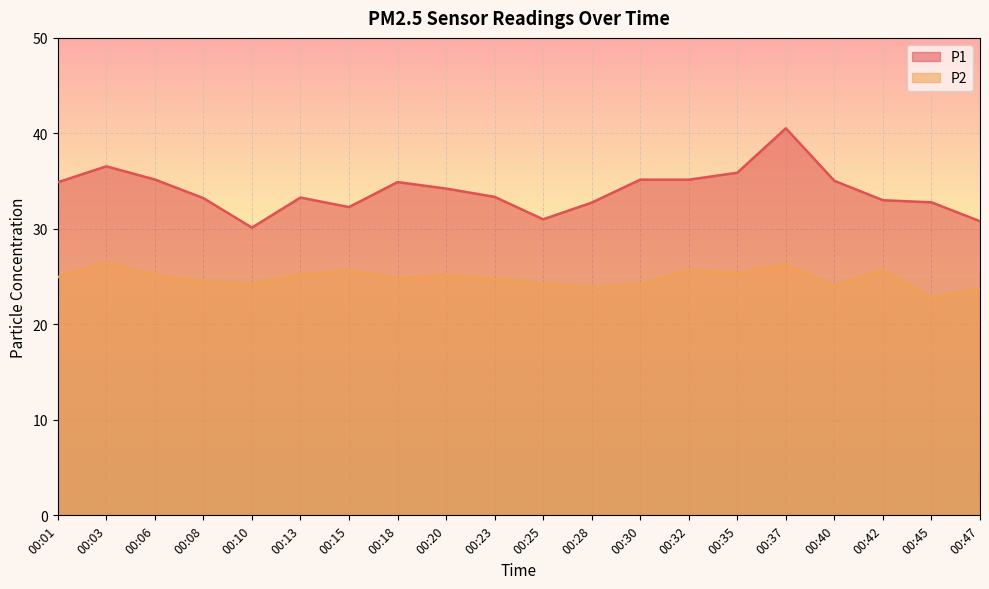

Where does the P2 series first go above 24?

00:01